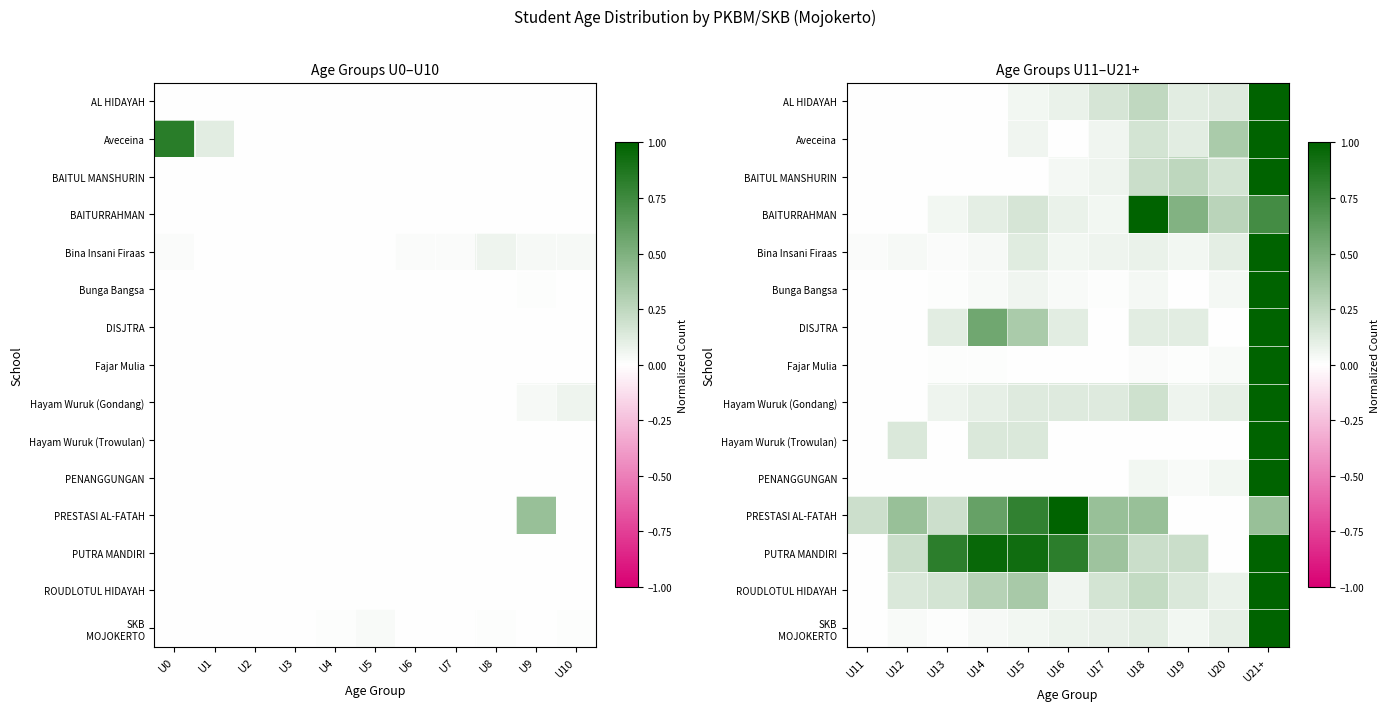

How many positive values does the PRESTASI AL-FATAH series have?

9